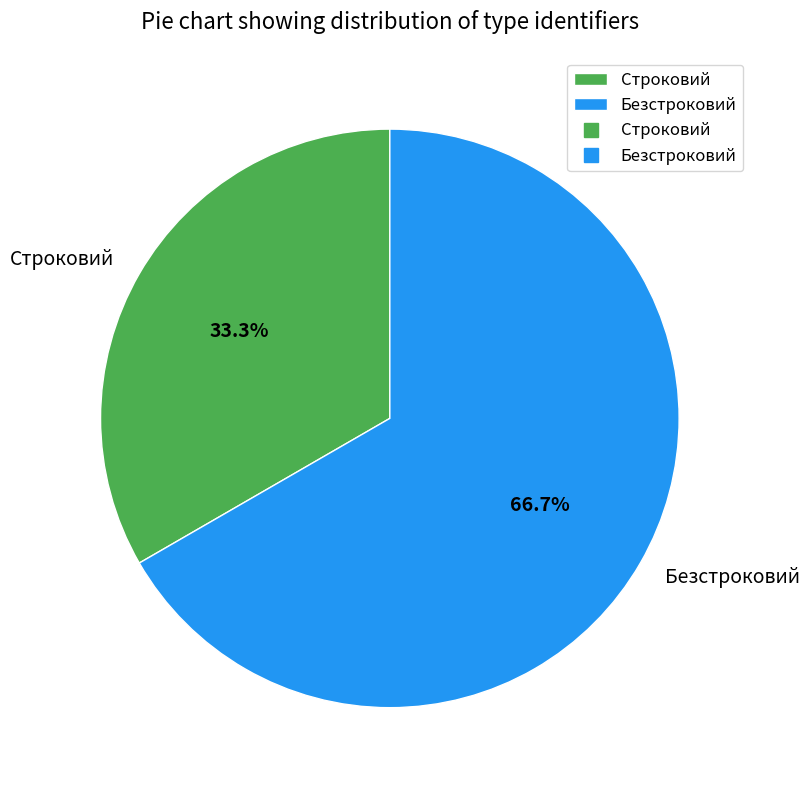

Which has a higher value, Строковий or Безстроковий?

Безстроковий